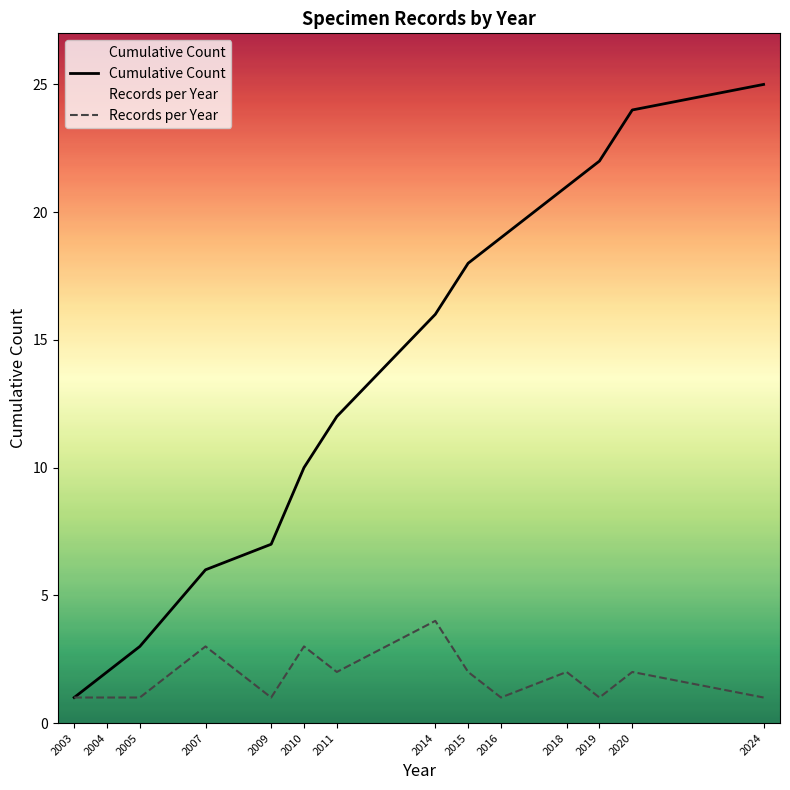

What is the value of the Cumulative Count point at the 5th from the left?

7